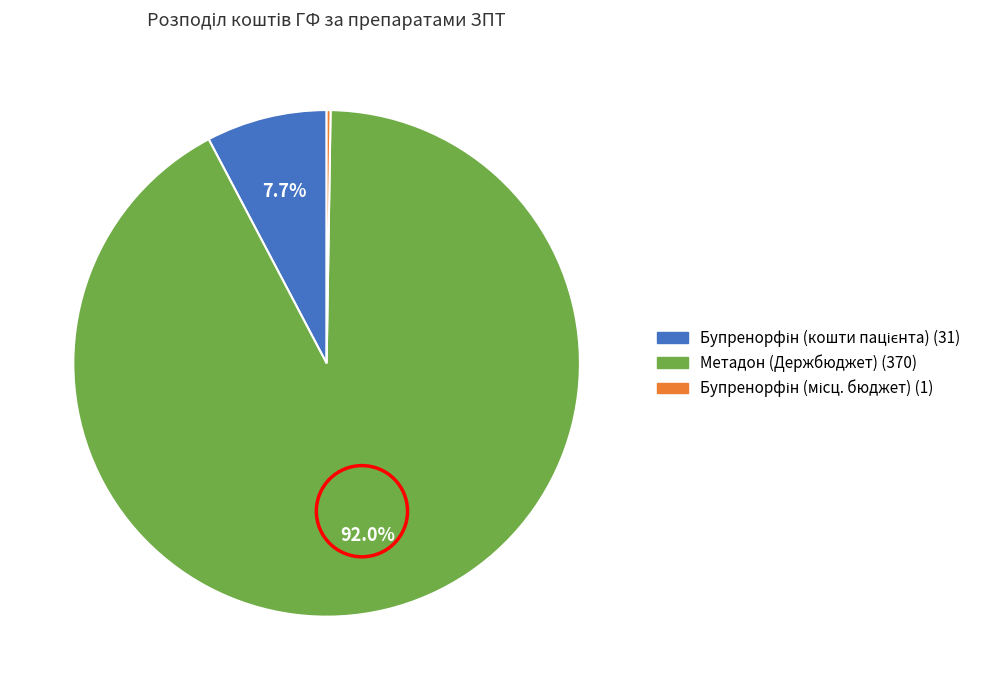

Is there any slice that represents more than half of the pie?

Yes